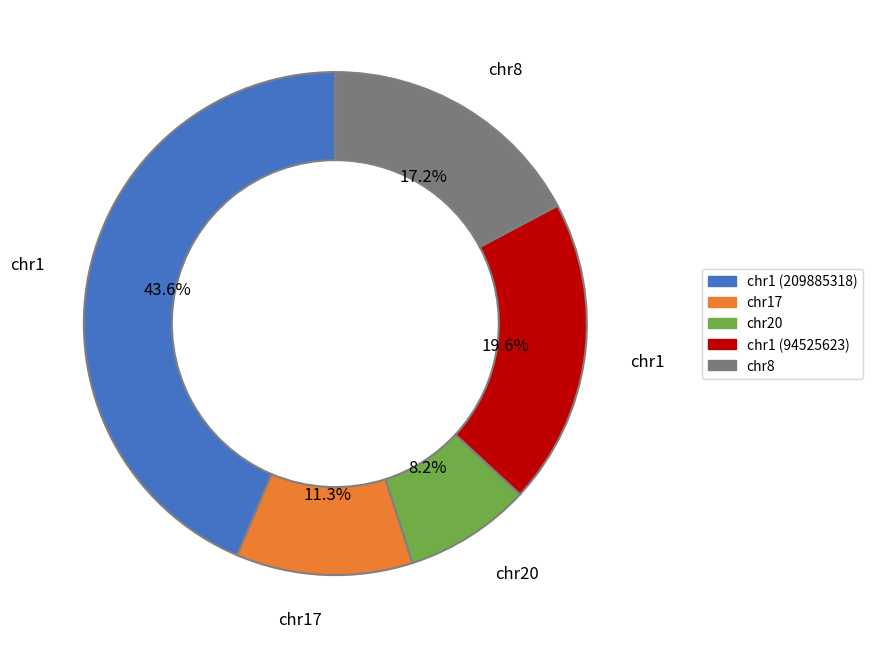

How many slices are in this pie chart?

5